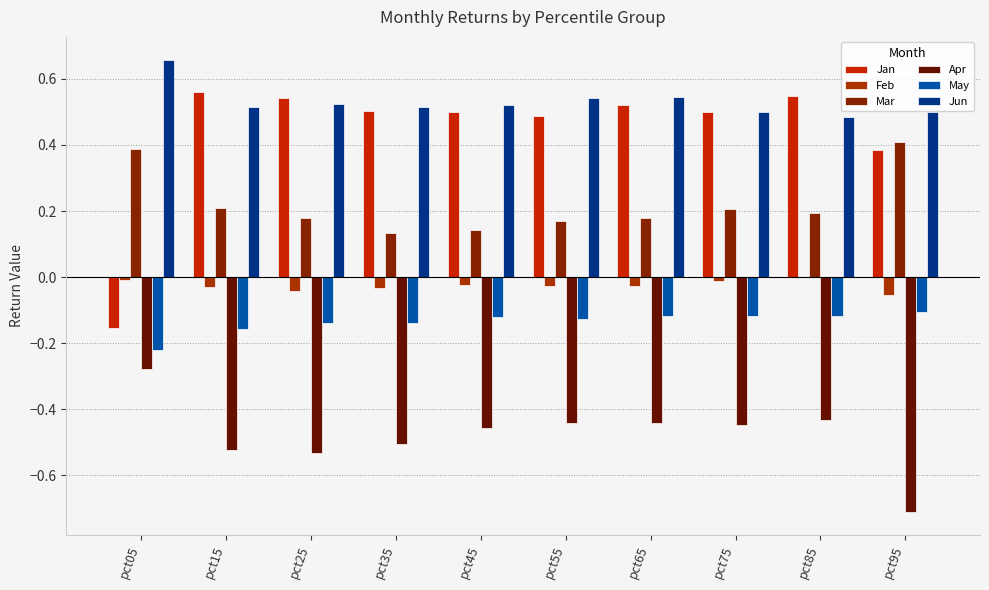

Count the Jan values in the range 0 to 1.

9